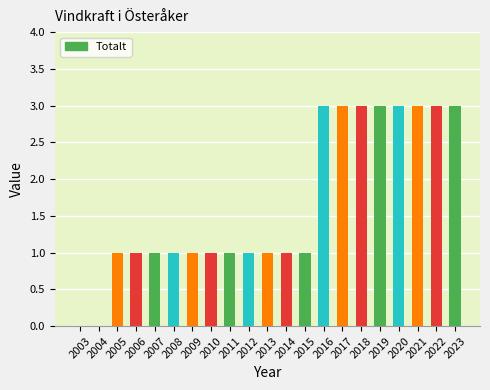

Is it true that the value at 2015 is 1?

True